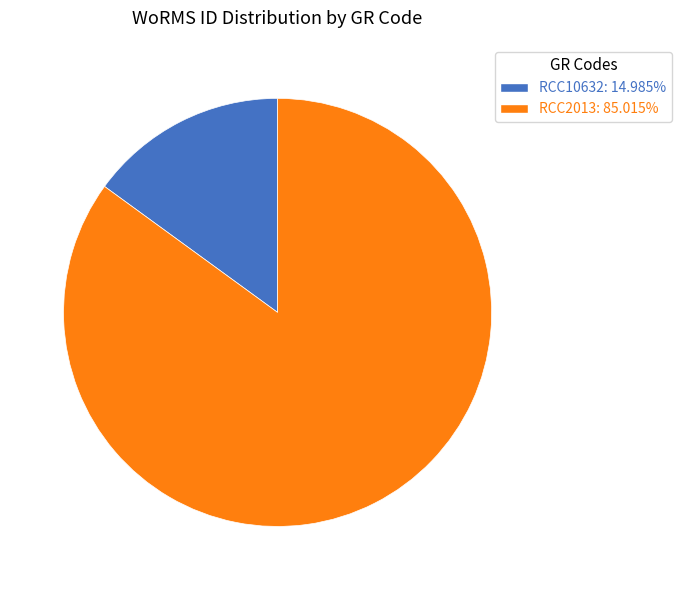

Is the sum of RCC2013 and RCC10632 greater than half?

Yes